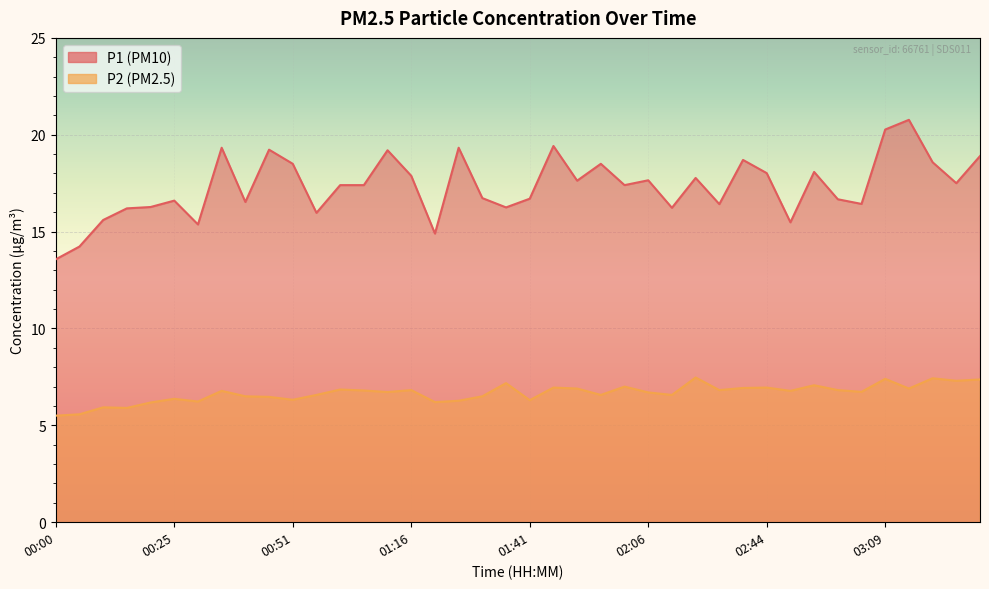

Reading right to left, extract all data points from this chart.

P1: 03:30=18.9	03:25=17.5	03:20=18.6	03:14=20.8	03:09=20.3	03:04=16.4	02:59=16.7	02:54=18.1	02:49=15.5	02:44=18.0	02:39=18.7	02:22=16.4	02:16=17.8	02:11=16.2	02:06=17.6	02:01=17.4	01:56=18.5	01:51=17.6	01:46=19.4	01:41=16.7	01:36=16.2	01:31=16.7	01:26=19.3	01:21=14.9	01:16=17.9	01:11=19.2	01:06=17.4	01:01=17.4	00:56=16.0	00:51=18.5	00:46=19.2	00:41=16.5	00:36=19.3	00:31=15.4	00:25=16.6	00:20=16.3	00:15=16.2	00:10=15.6	00:05=14.2	00:00=13.6
P2: 03:30=7.4	03:25=7.3	03:20=7.4	03:14=6.9	03:09=7.4	03:04=6.7	02:59=6.8	02:54=7.1	02:49=6.8	02:44=7.0	02:39=6.9	02:22=6.8	02:16=7.5	02:11=6.6	02:06=6.7	02:01=7.0	01:56=6.6	01:51=6.9	01:46=7.0	01:41=6.3	01:36=7.2	01:31=6.5	01:26=6.3	01:21=6.2	01:16=6.8	01:11=6.7	01:06=6.8	01:01=6.8	00:56=6.6	00:51=6.3	00:46=6.5	00:41=6.5	00:36=6.8	00:31=6.2	00:25=6.4	00:20=6.2	00:15=5.9	00:10=5.9	00:05=5.6	00:00=5.5